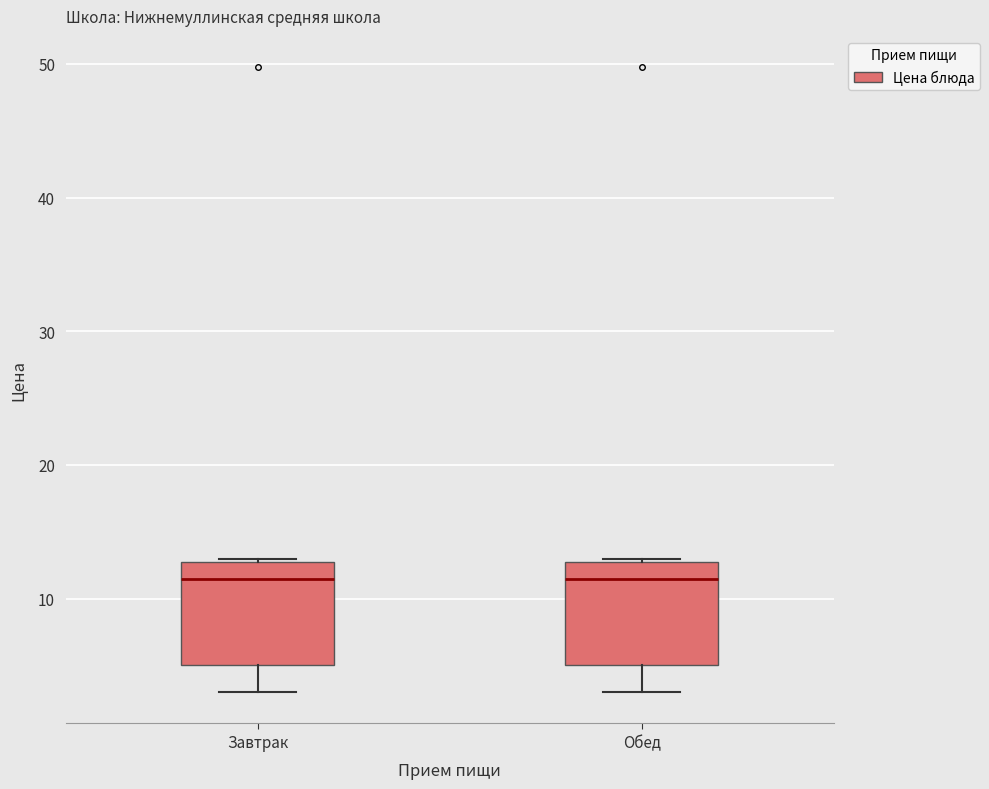

Where is the lower edge of the box for Обед on the y-axis? The values are not printed on the chart, so give them approximately, as read against the axis.

5